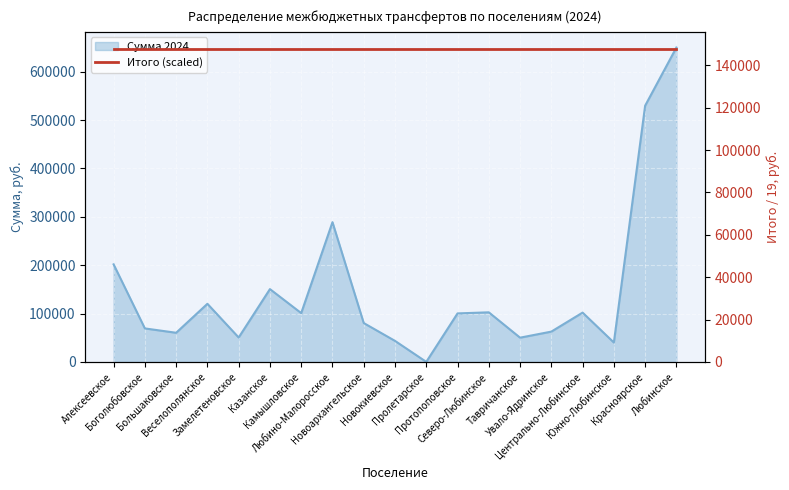

What is the difference between the second highest and minimum values?

529498